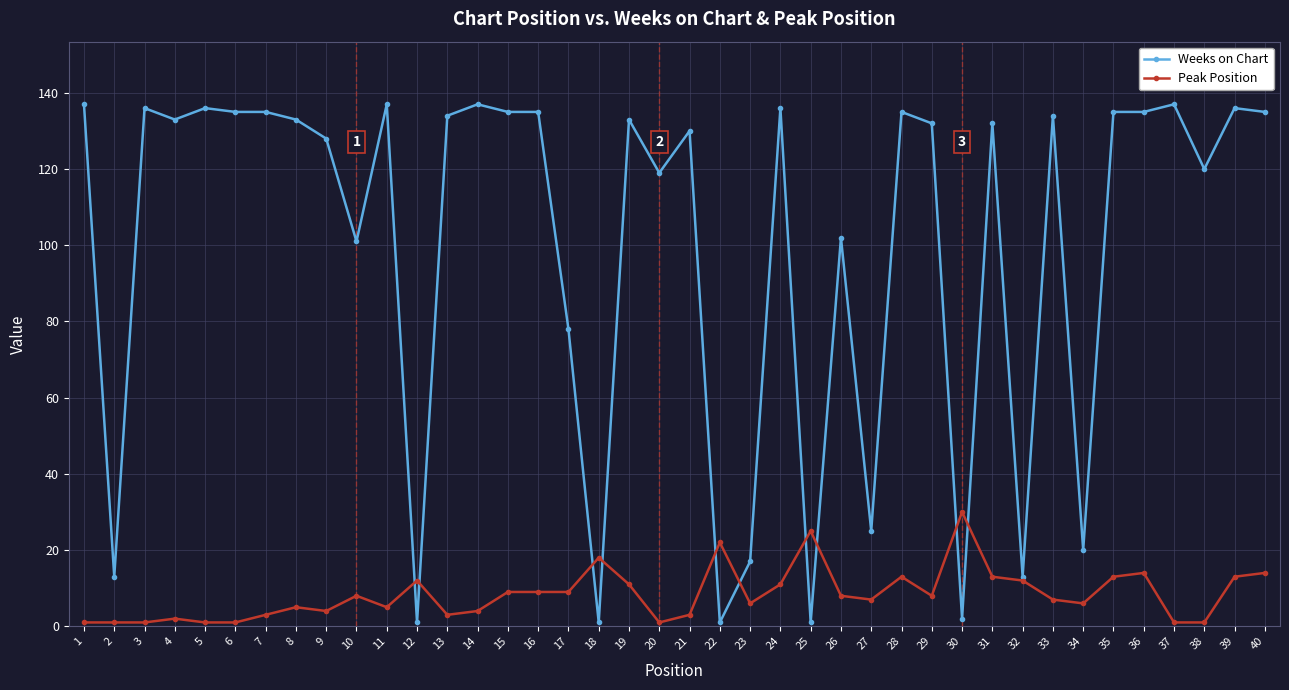

What is the difference between the maximum and minimum values in the Weeks on Chart series?

136